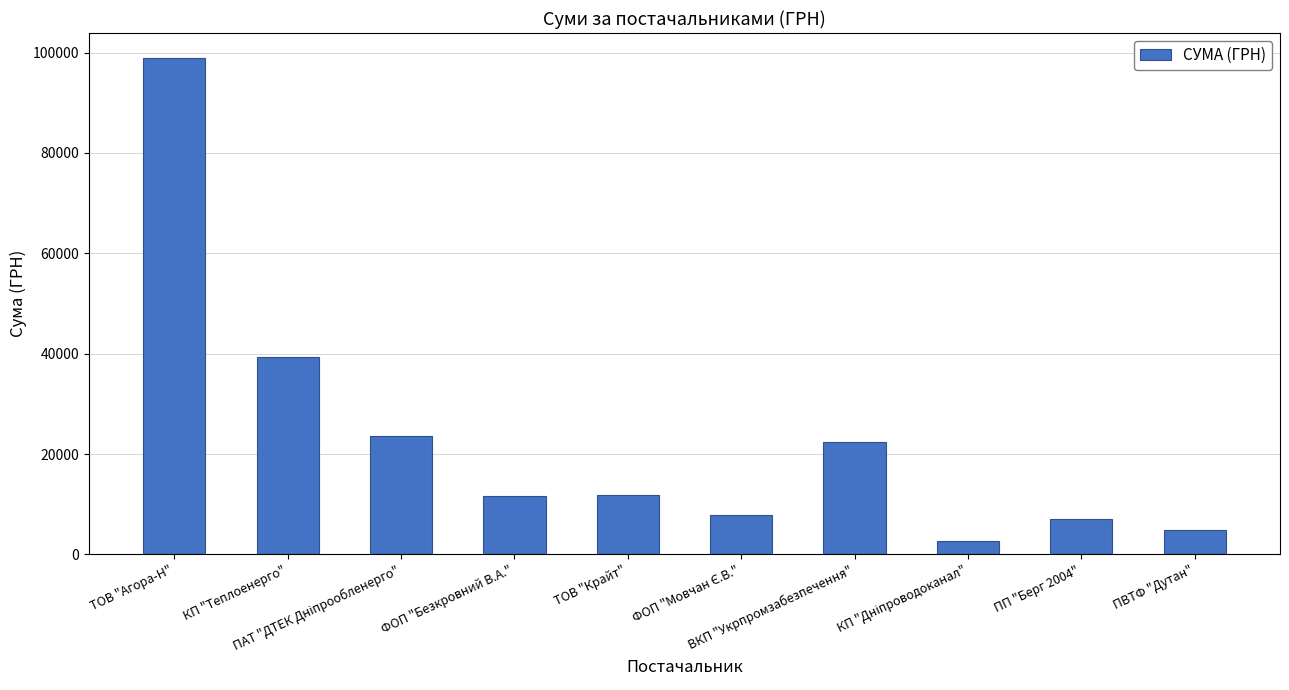

What is the sum of the values at ФОП "Безкровний В.А." and ПВТФ "Дутан"?

16379.0